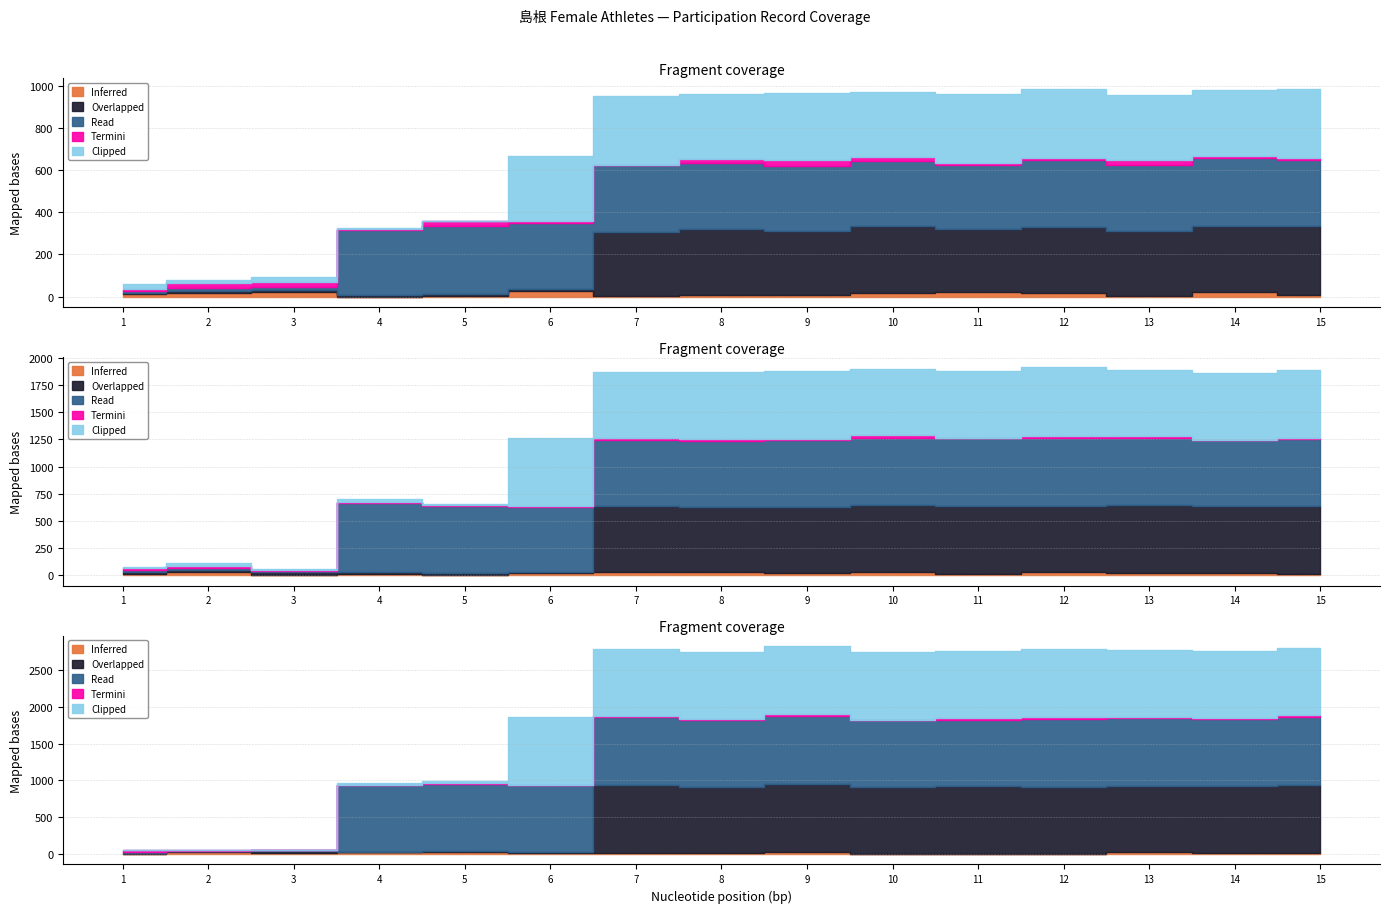

True or false: Overlapped has a value of -1 at 5.

False